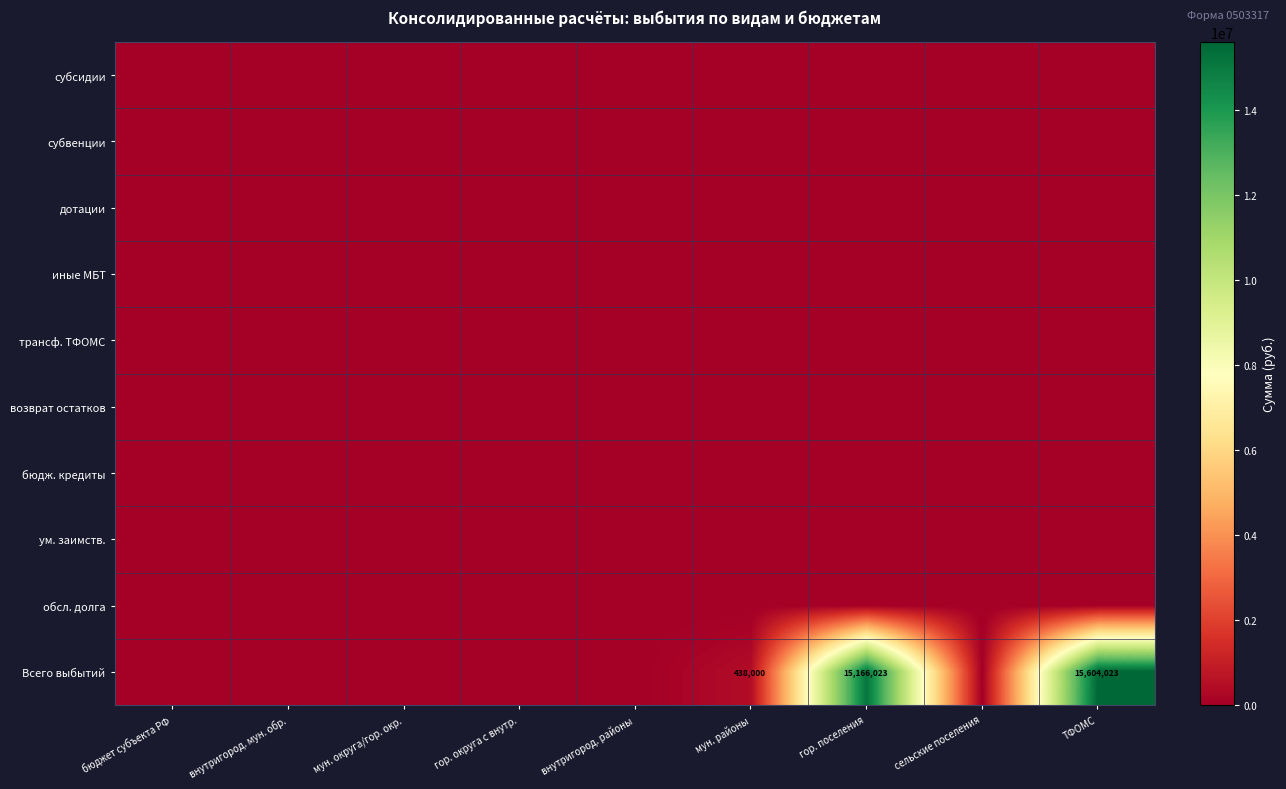

Which series changed the most between мун. районы and сельские поселения?

Всего выбытий